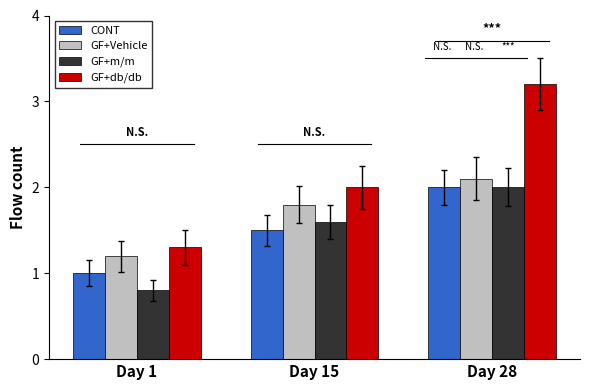

Are the bars horizontal?

No